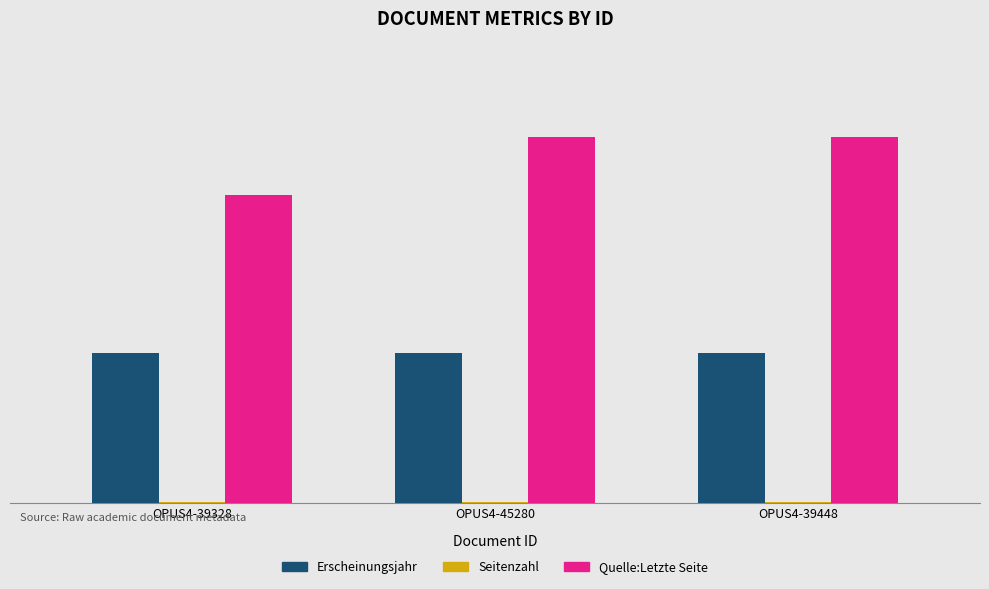

Rank the series by their maximum value, from lowest to highest.

Seitenzahl, Erscheinungsjahr, Quelle:Letzte Seite